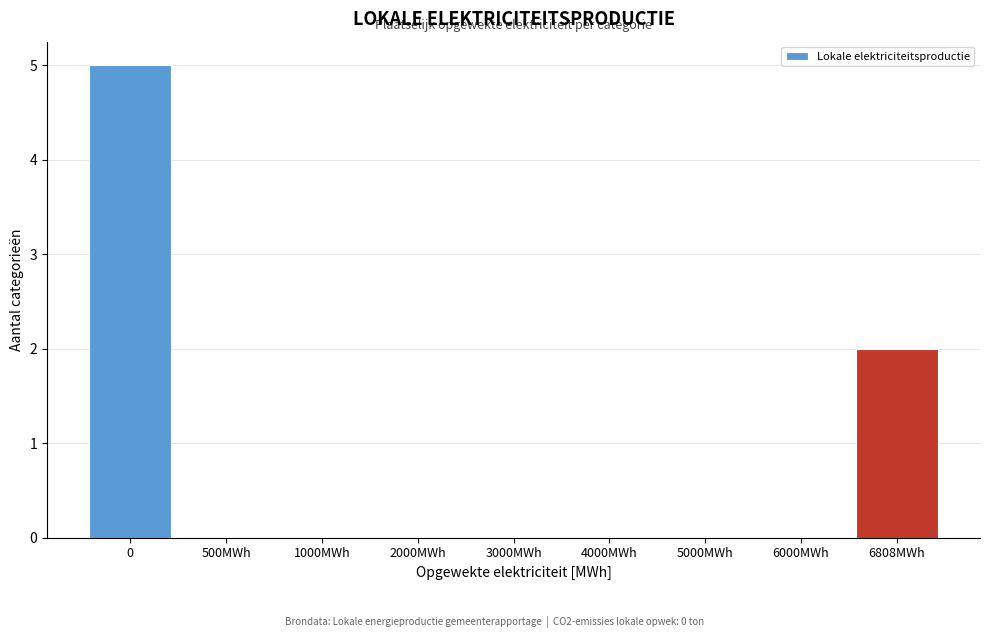

Reading right to left, what are all the values shown in this chart?

6808MWh=2	6000MWh=0	5000MWh=0	4000MWh=0	3000MWh=0	2000MWh=0	1000MWh=0	500MWh=0	0=5